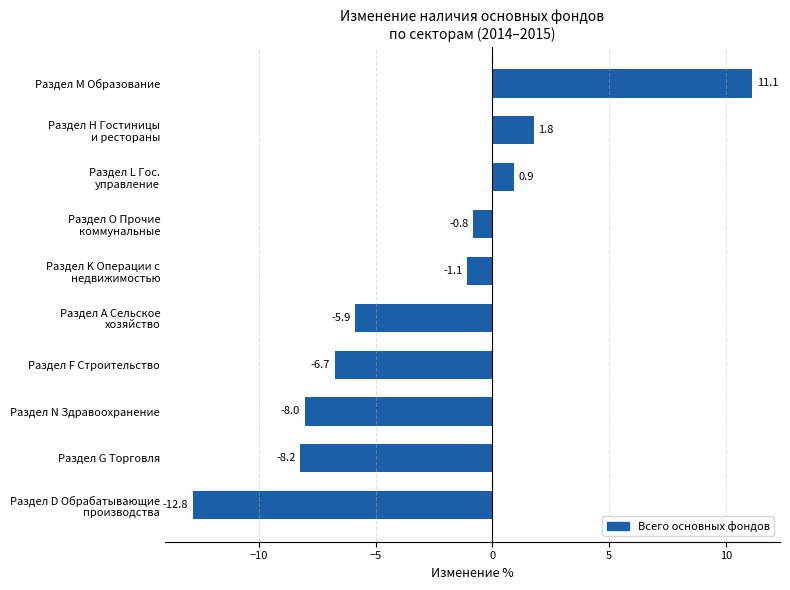

Rank the categories by value from highest to lowest.

Раздел M Образование, Раздел H Гостиницы
и рестораны, Раздел L Гос.
управление, Раздел O Прочие
коммунальные, Раздел K Операции с
недвижимостью, Раздел А Сельское
хозяйство, Раздел F Строительство, Раздел N Здравоохранение, Раздел G Торговля, Раздел D Обрабатывающие
производства